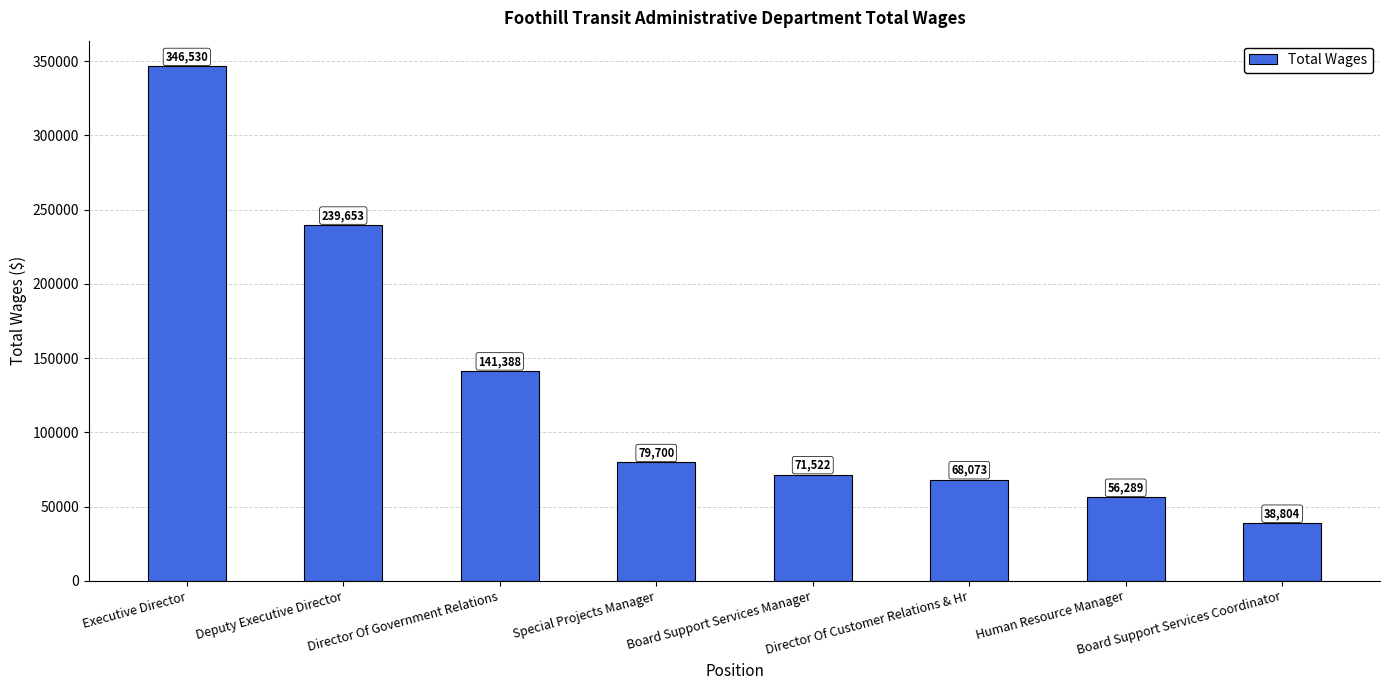

Between Board Support Services Coordinator and Board Support Services Manager, which is larger?

Board Support Services Manager